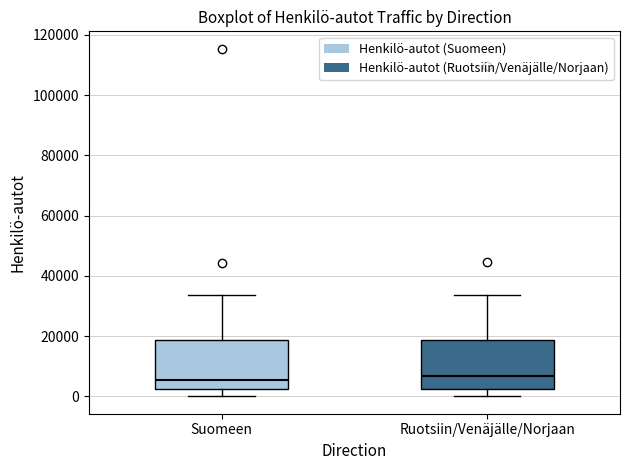

Where is the upper edge of the box for Ruotsiin/Venäjälle/Norjaan on the y-axis? The values are not printed on the chart, so give them approximately, as read against the axis.

18000